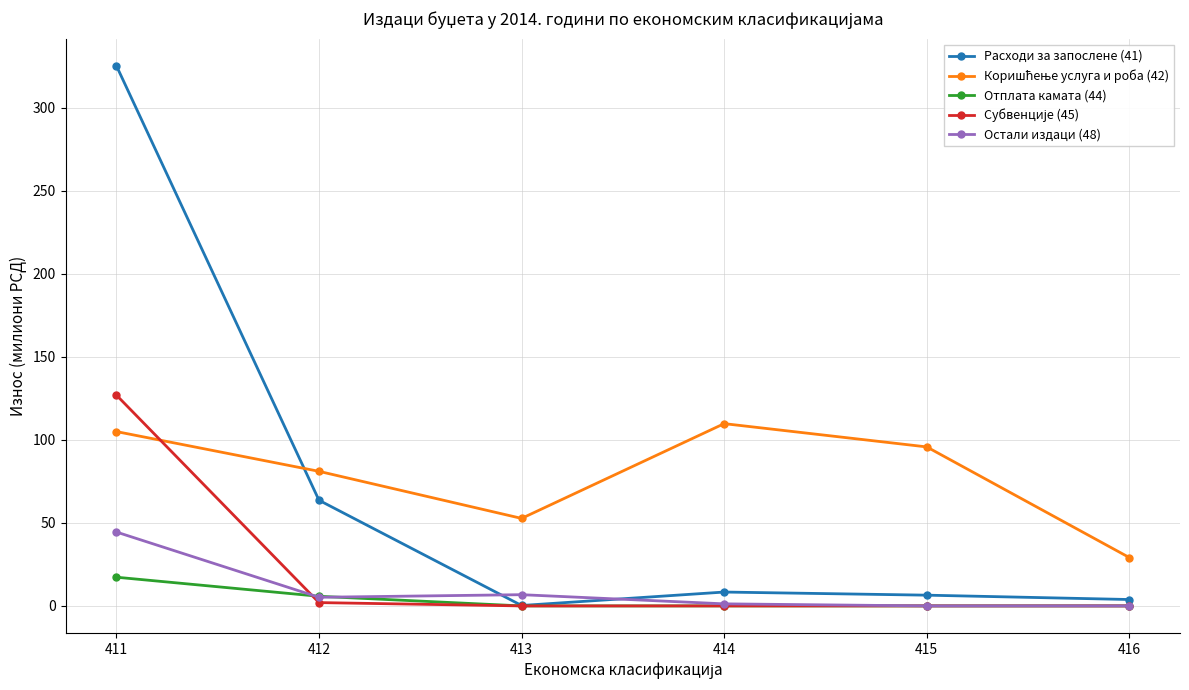

What is the value of the Расходи за запослене (41) point at the 6th from the left?

3.9